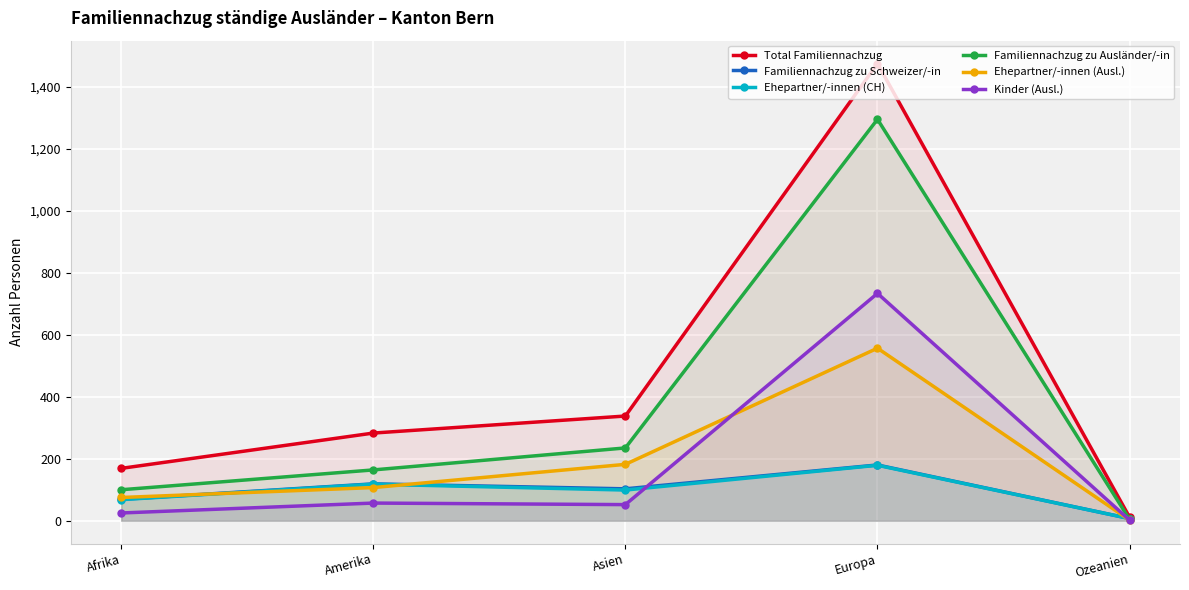

At Asien, list the series in order from smallest to largest.

Kinder (Ausl.), Ehepartner/-innen (CH), Familiennachzug zu Schweizer/-in, Ehepartner/-innen (Ausl.), Familiennachzug zu Ausländer/-in, Total Familiennachzug